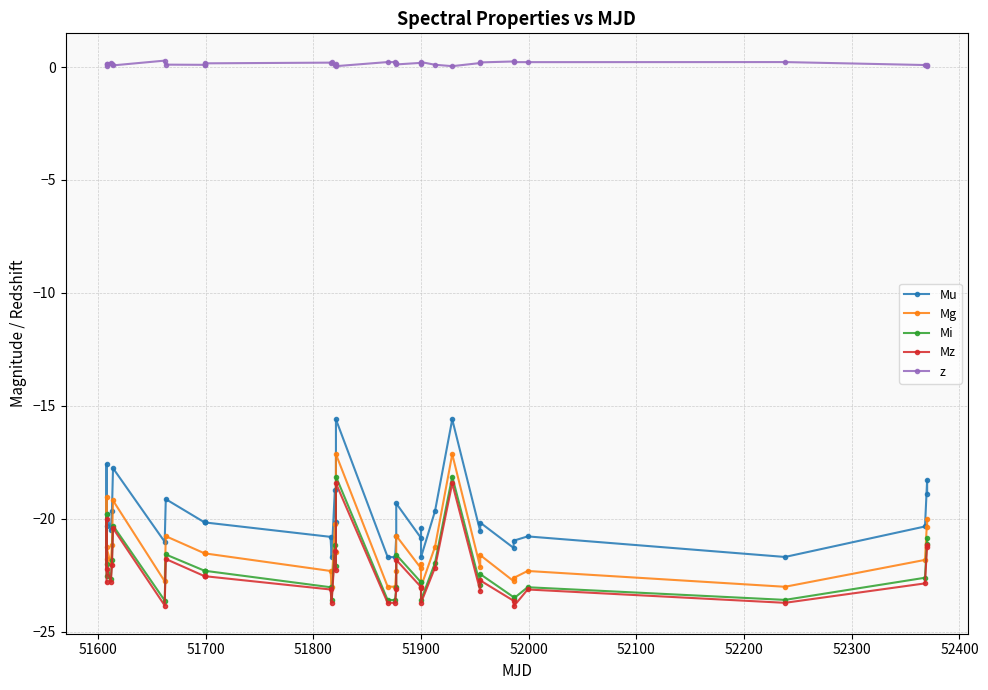

What value does the Mi series have at 51900?

-23.6